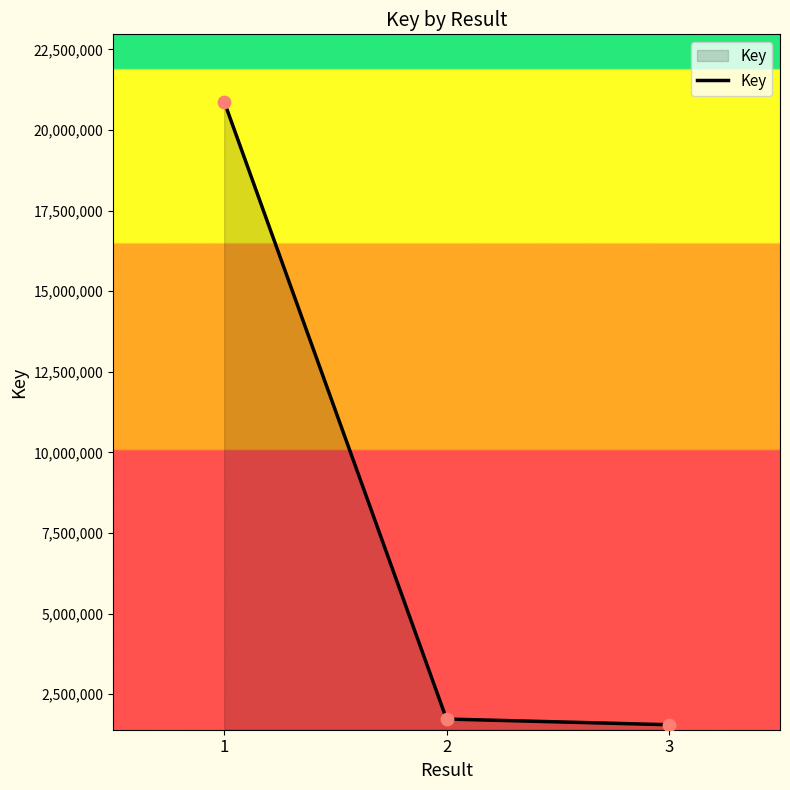

Which has a higher value, 1 or 3?

1